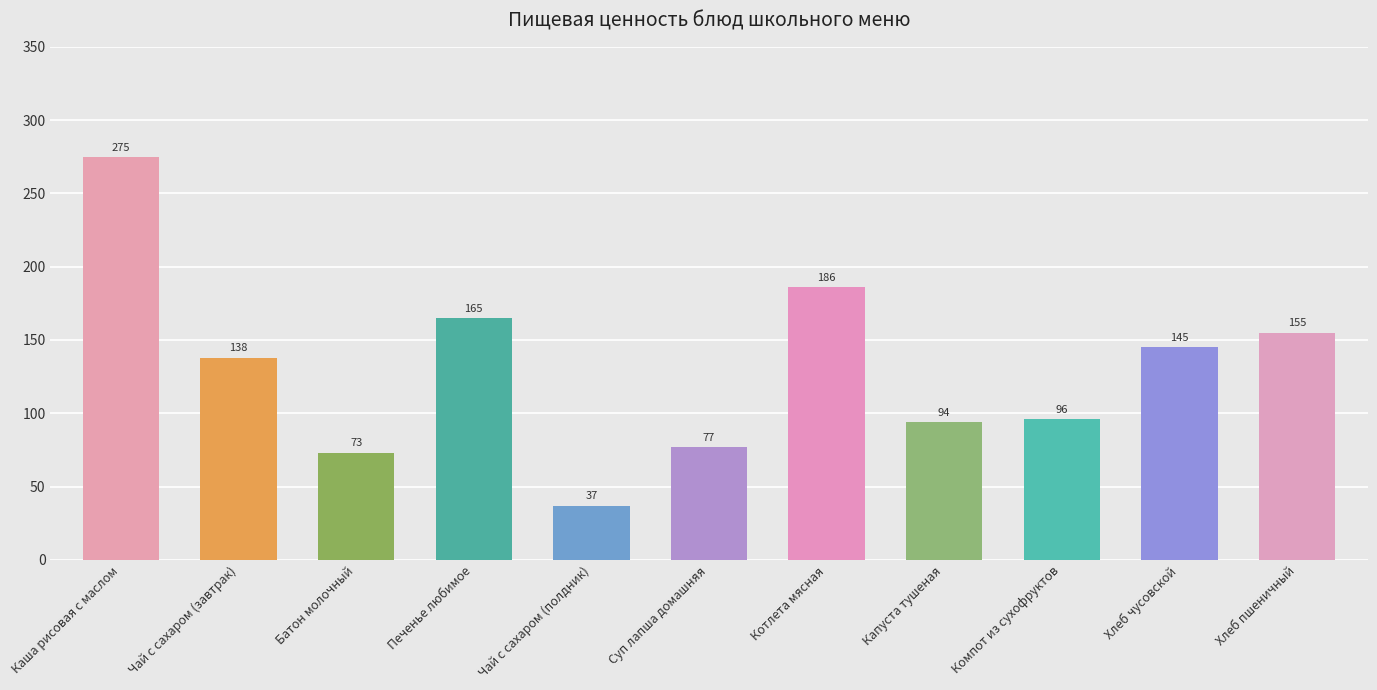

At which category does the chart reach its peak across all series?

Каша рисовая с маслом